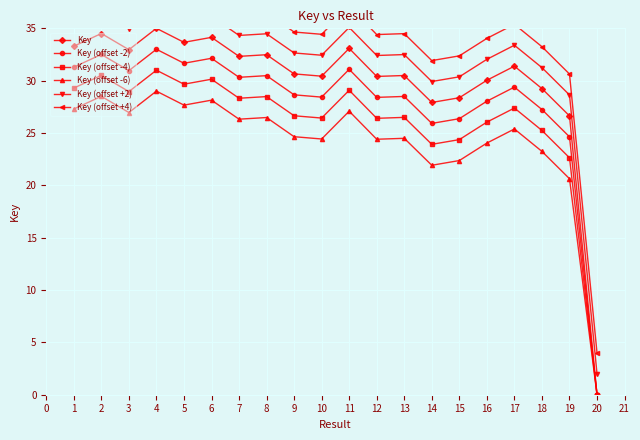

How many categories are shown in the chart?

20